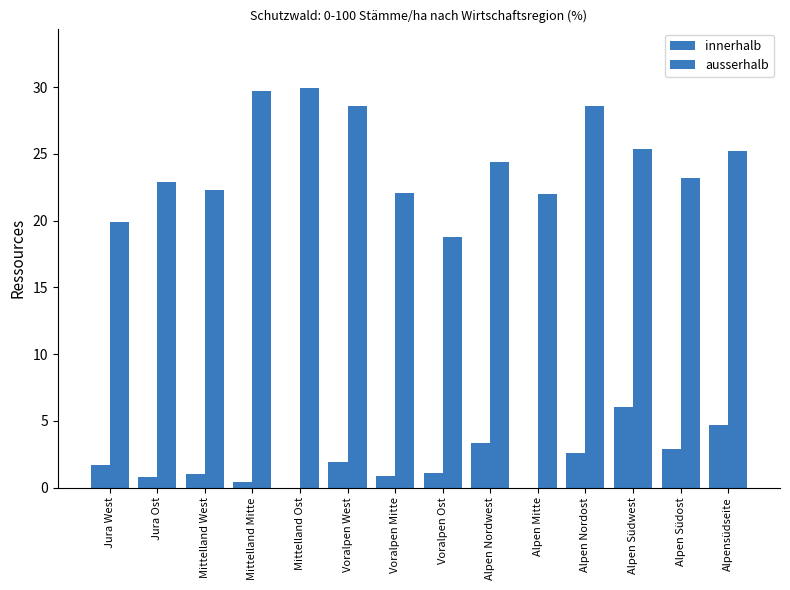

List the series in order of their peak value, lowest first.

innerhalb, ausserhalb